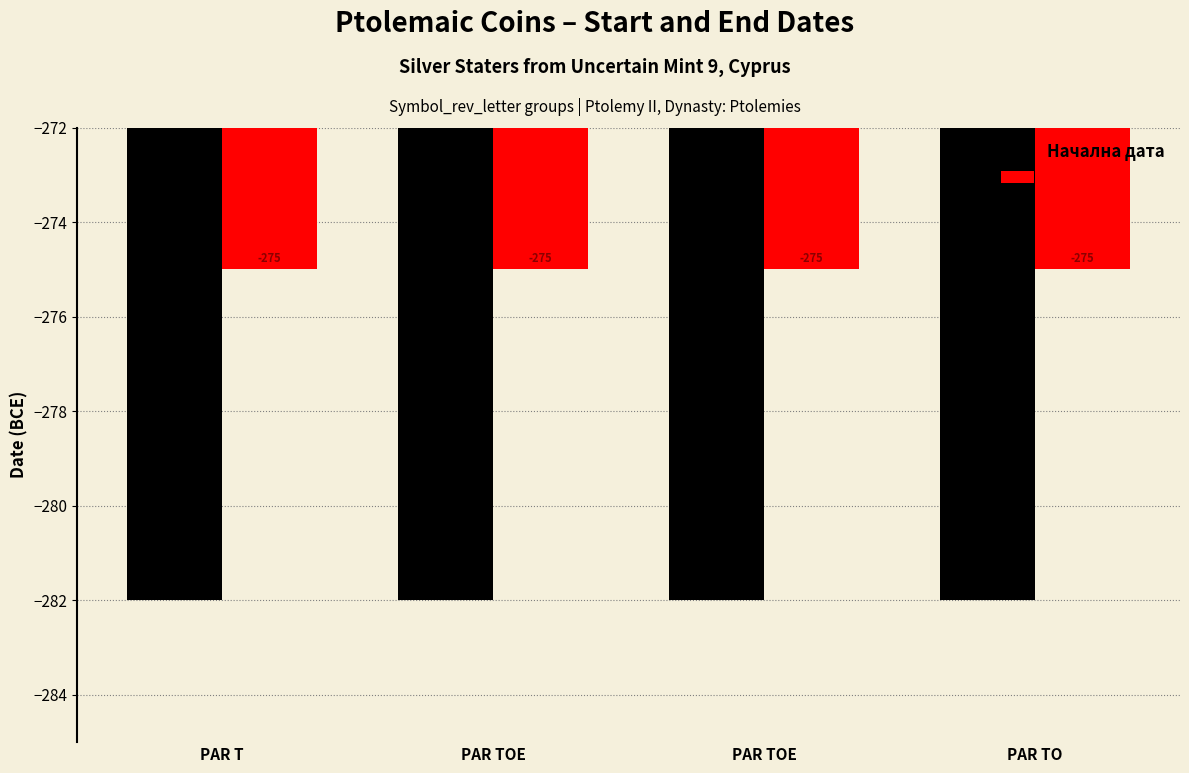

What are all the series names shown in the legend?

Начална дата, До дата